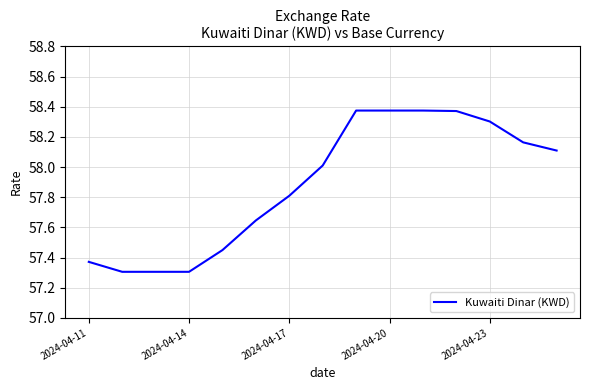

What is the difference between the second highest and minimum values?

1.1